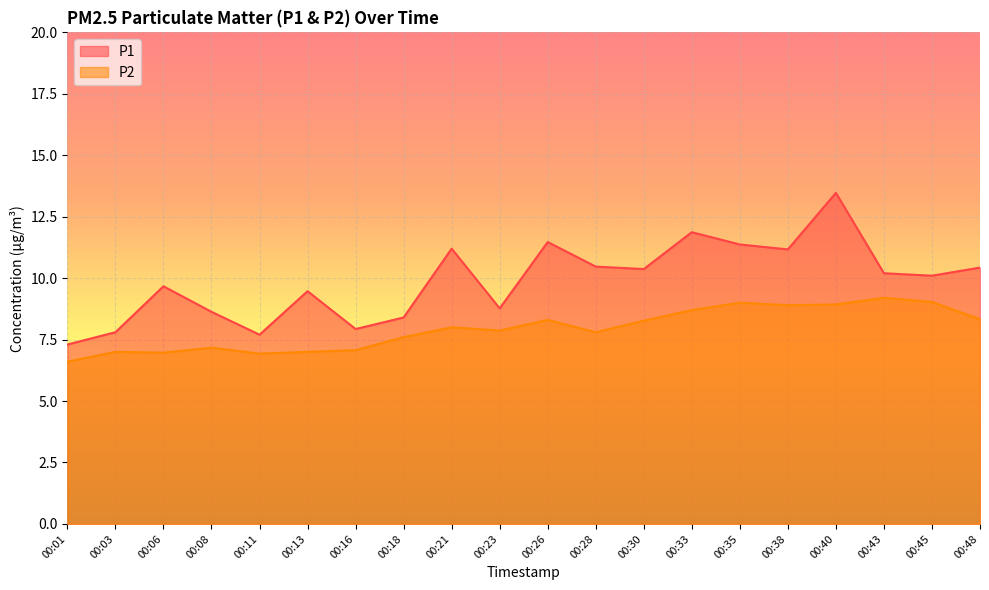

True or false: P2 and P1 cross at least once.

False